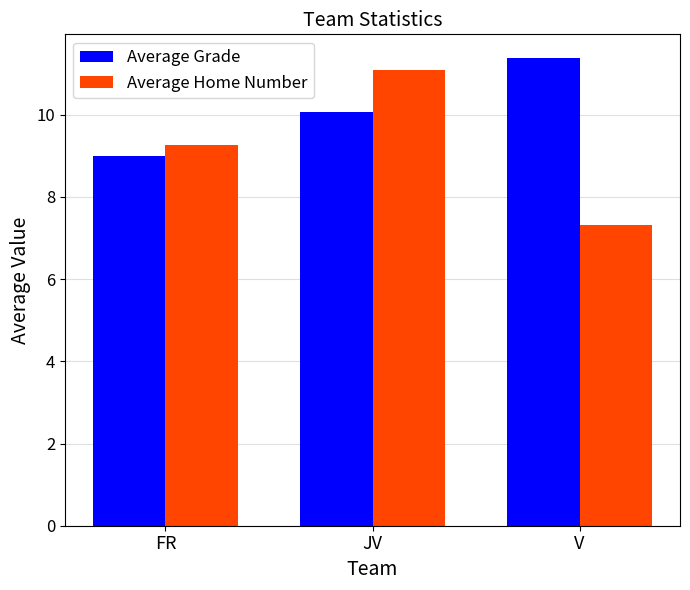

Which series has the largest range (max minus min)?

Average Home Number